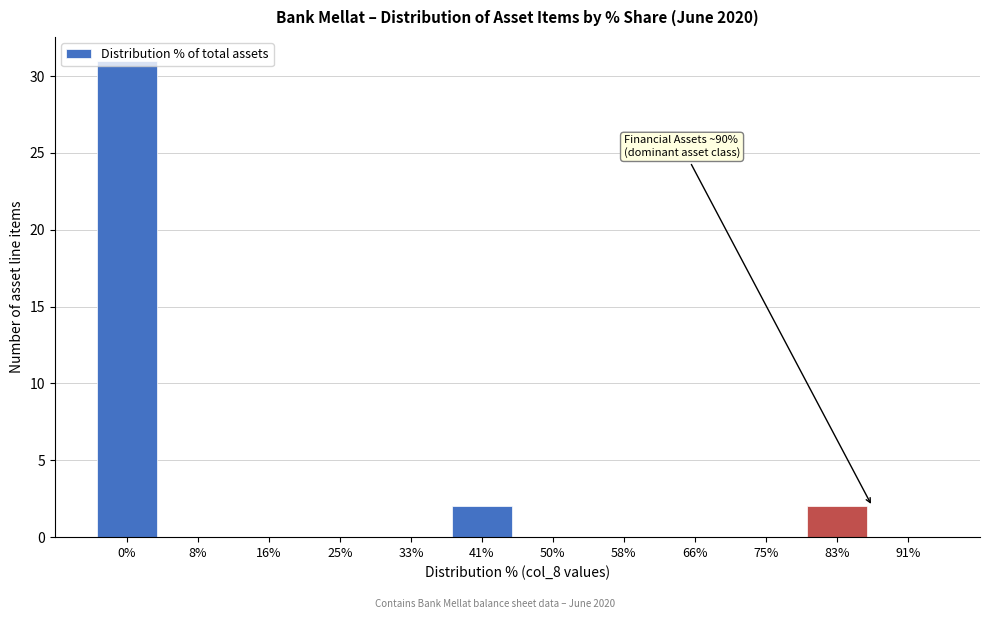

What is the change in value from 33% to 83%?

+2